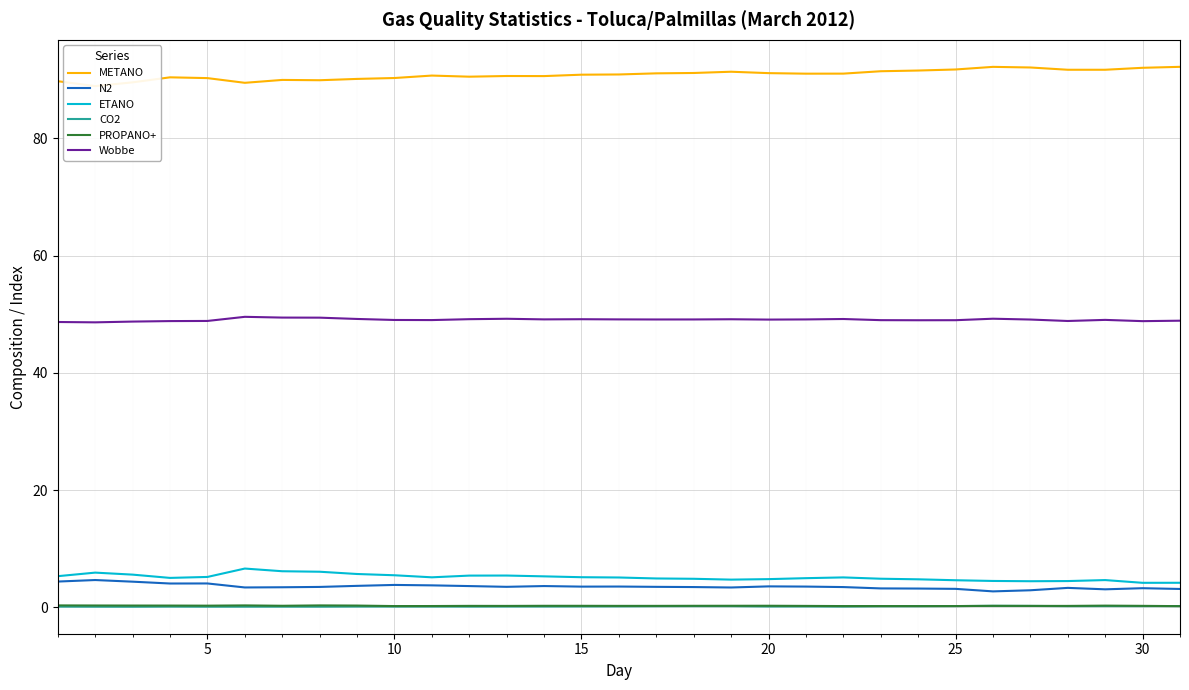

True or false: CO2 and N2 intersect in this chart.

False